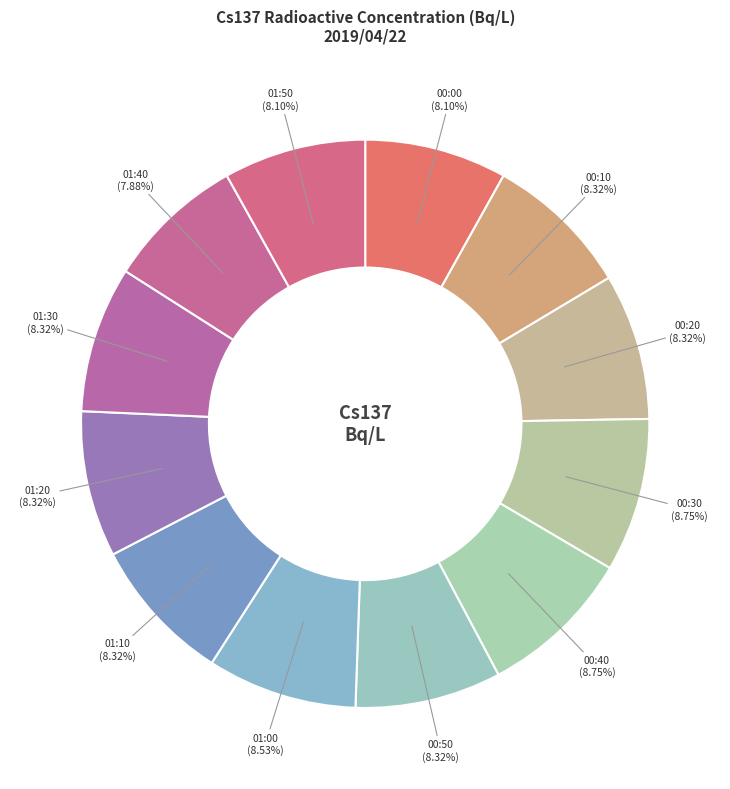

What percentage is the 00:00 slice, to the nearest percent?

8%